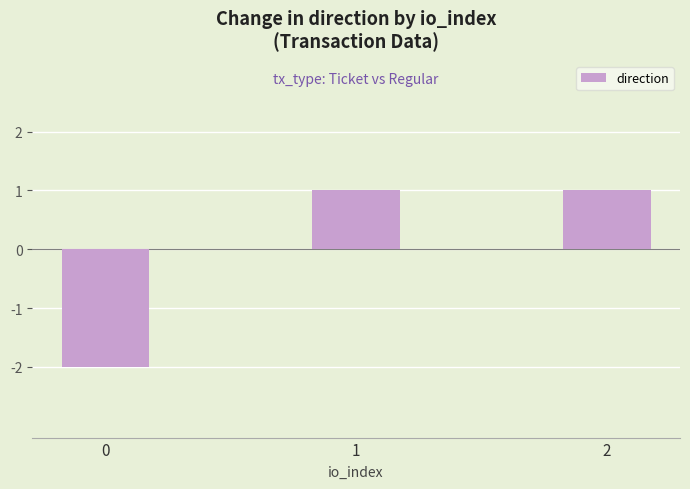

What is the difference between the second highest and minimum values?

3